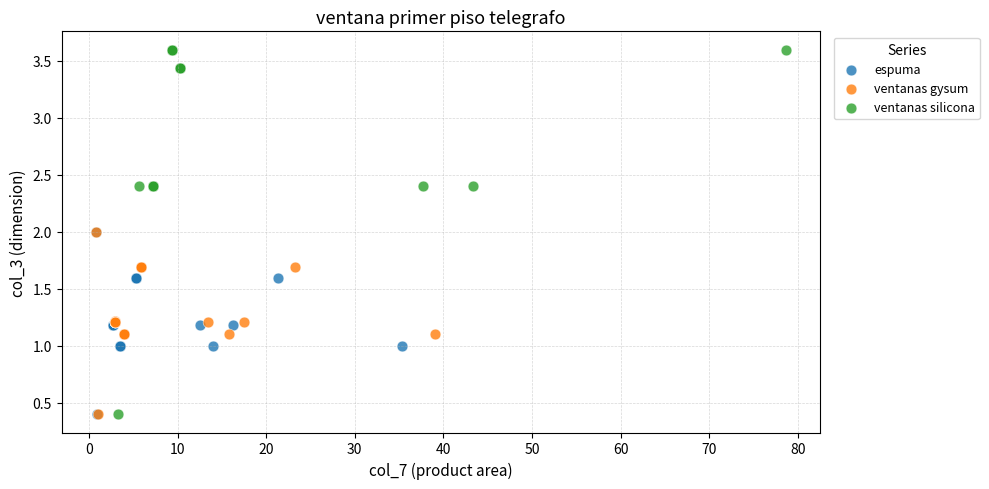

Which series reaches the maximum Y coordinate?

ventanas silicona